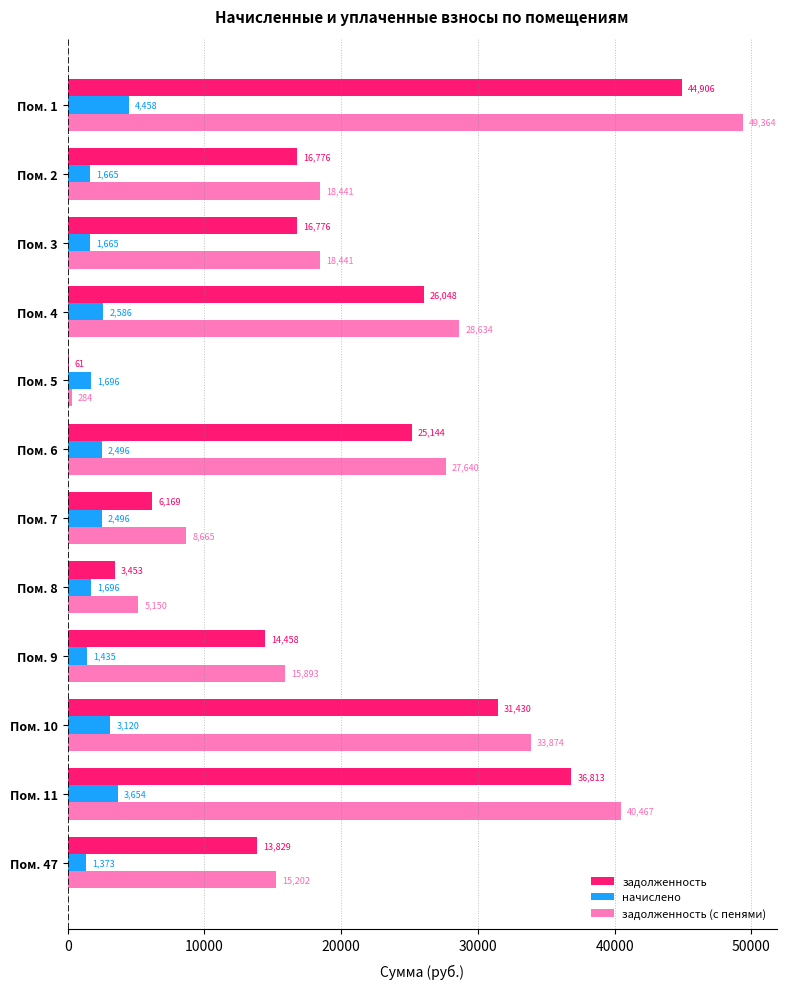

Which label corresponds to the largest value in the chart?

Пом. 1